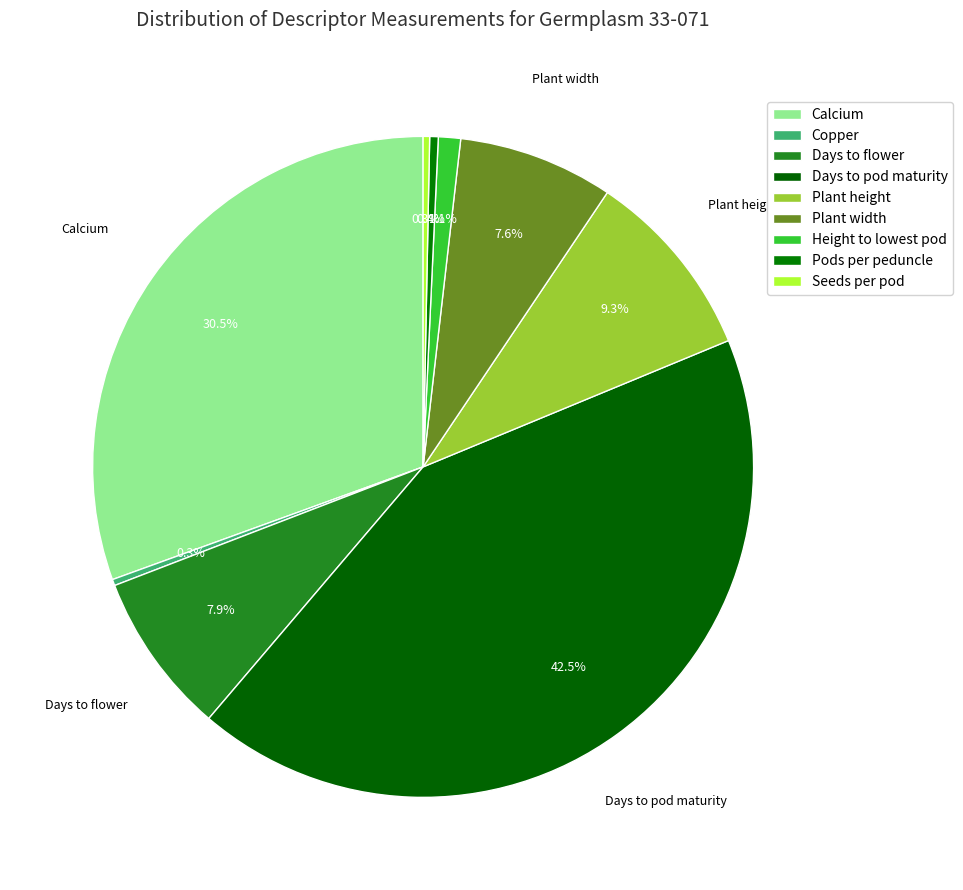

To the nearest percent, what is the average slice percentage?

11%